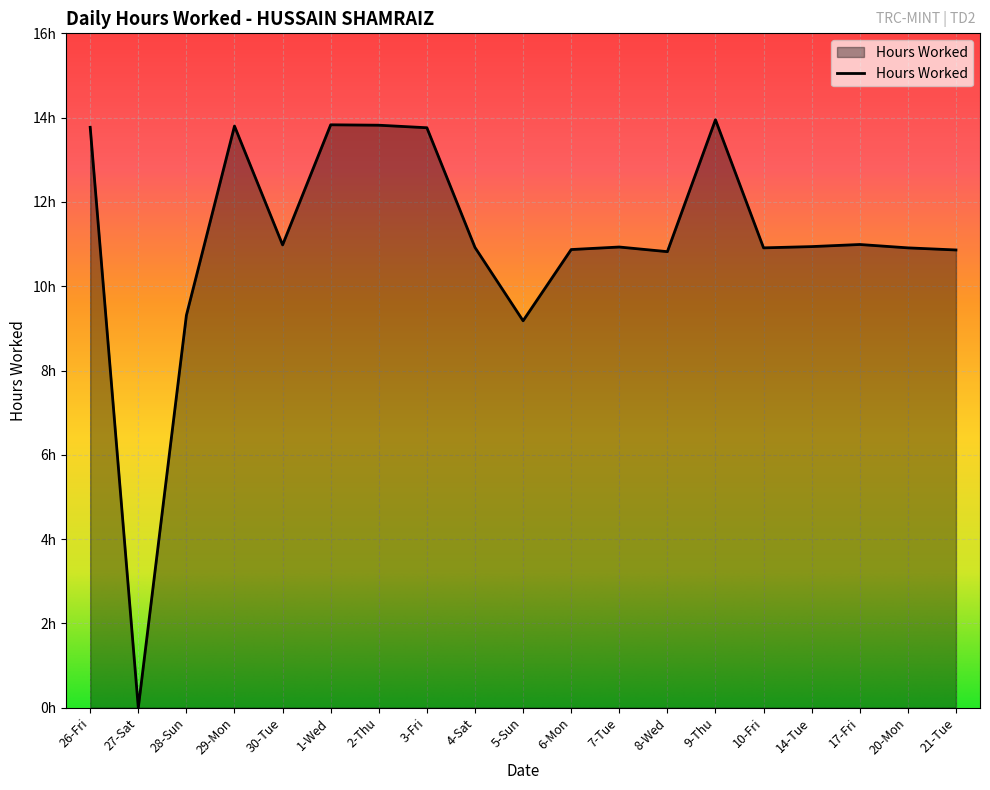

At which category does the chart reach its minimum across all series?

27-Sat